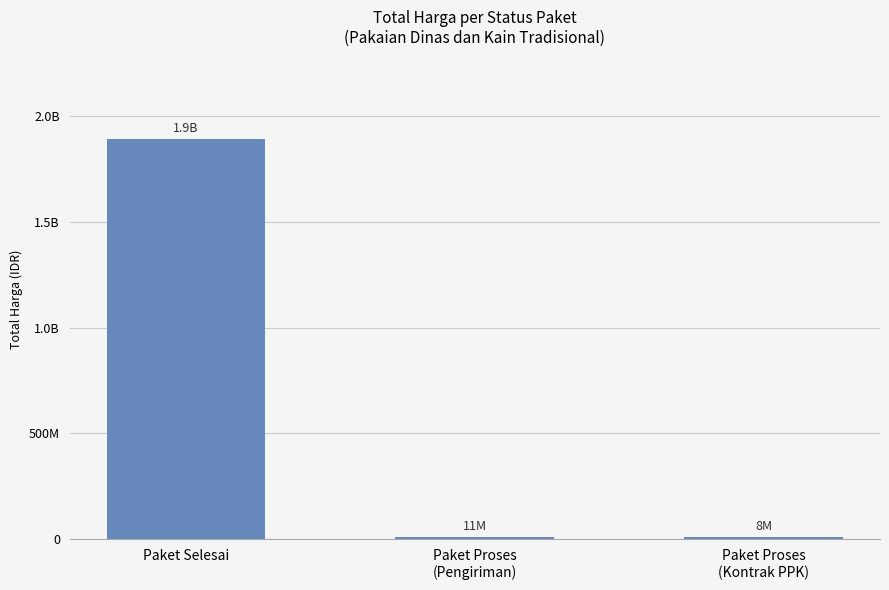

What is the label of the 3rd bar from the left?

Paket Proses
(Kontrak PPK)